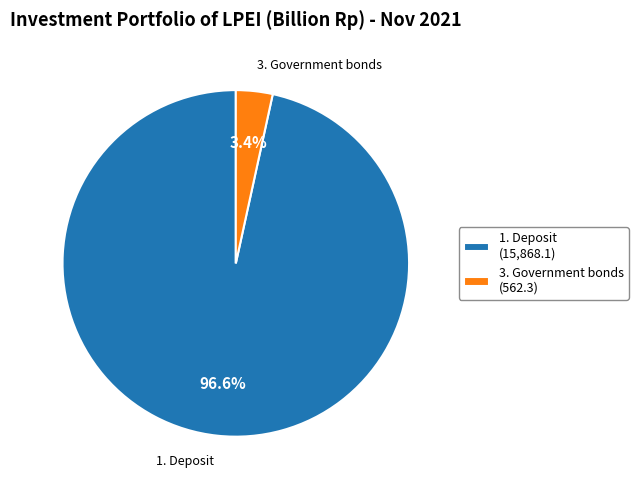

Which slice represents more than half of the pie?

1. Deposit (15,868.1)